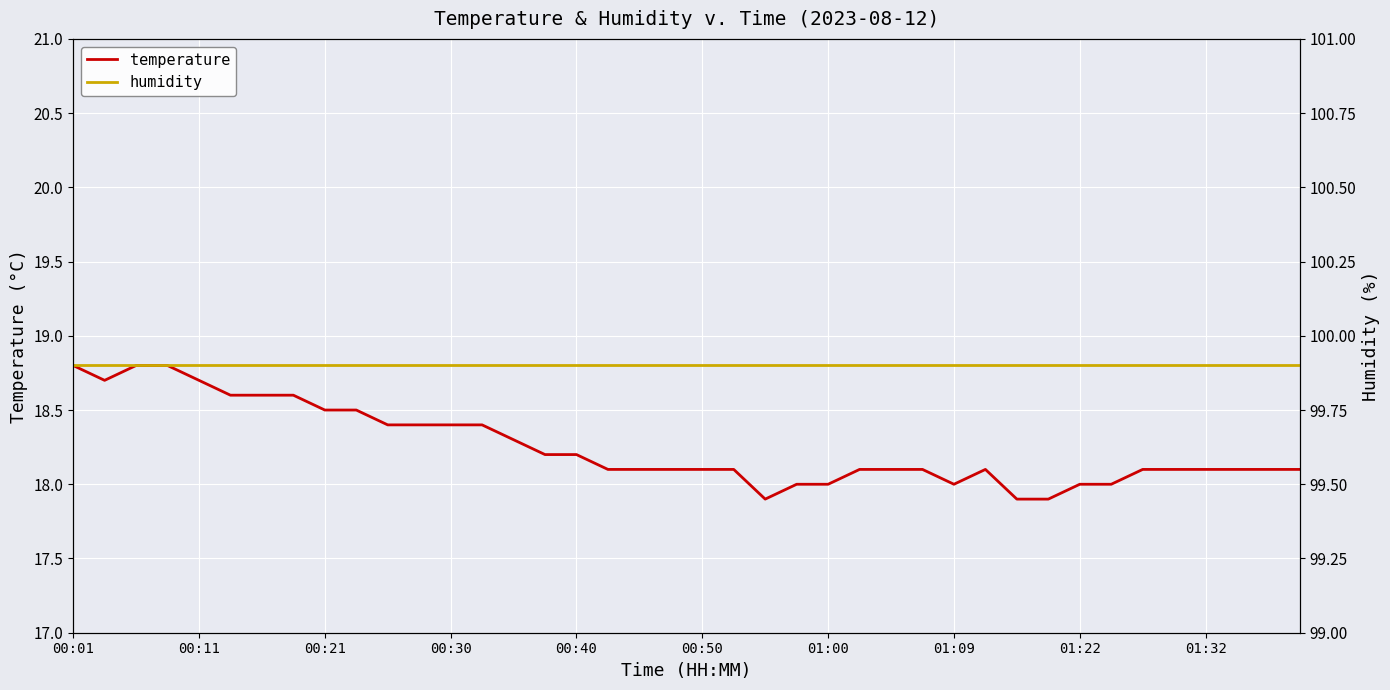

Which category has the highest value across all series?

00:01